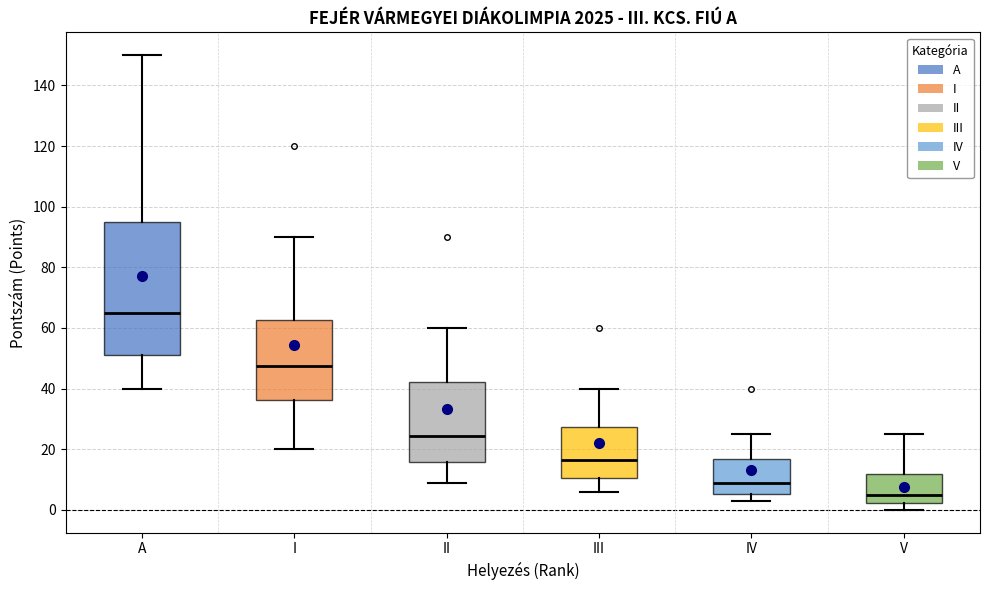

Where does the upper whisker of the box for III end on the y-axis? The values are not printed on the chart, so give them approximately, as read against the axis.

40